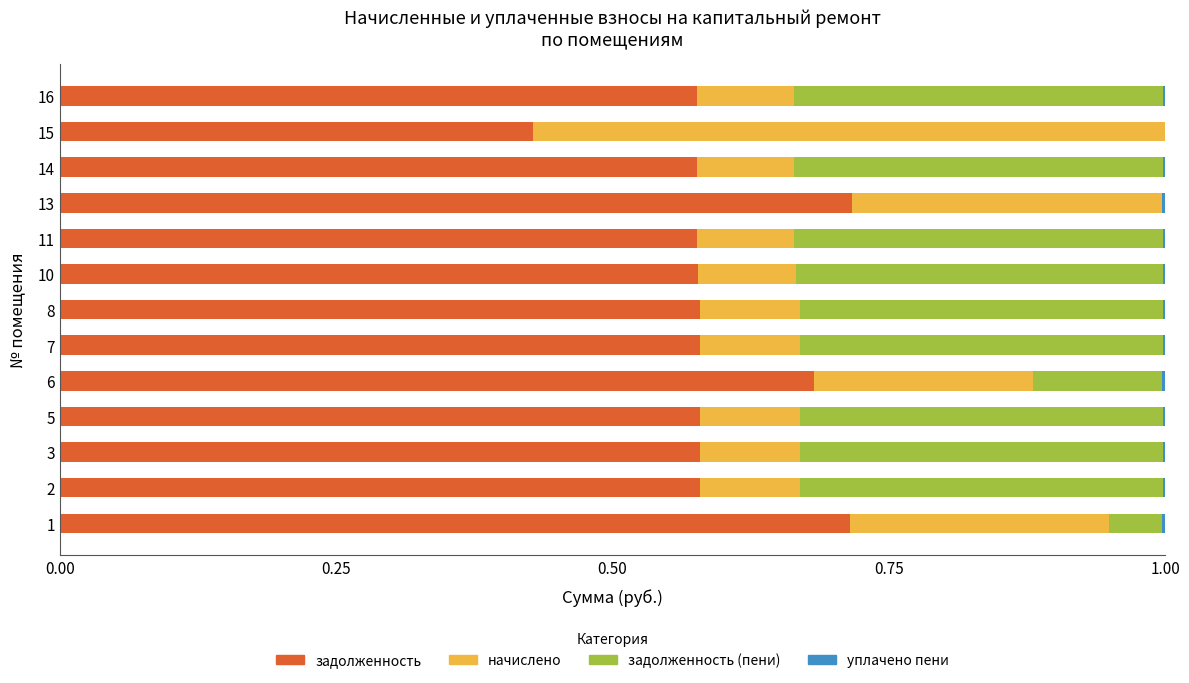

The задолженность series shows 0.4 at 1. True or false?

False